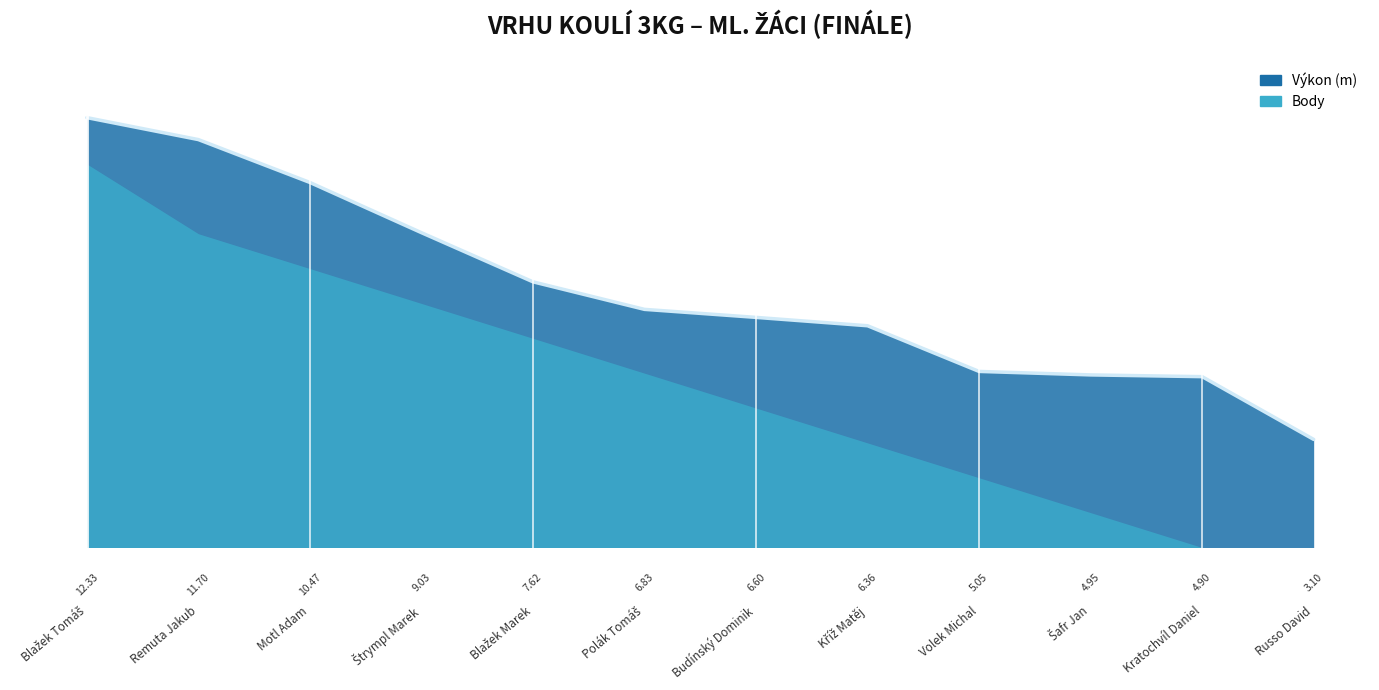

Read the Pořadí value at Motl Adam.

3.0